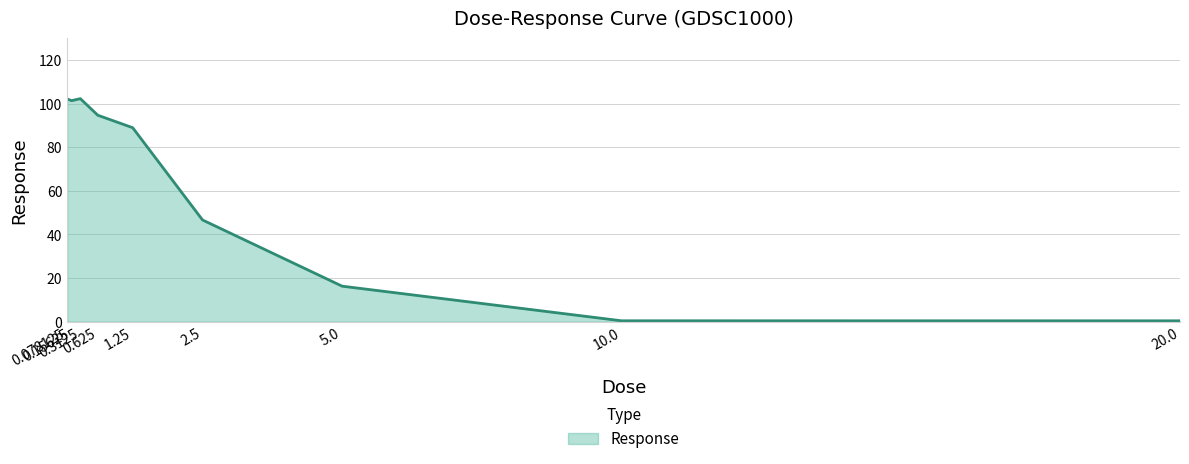

What is the greatest value displayed?

102.3